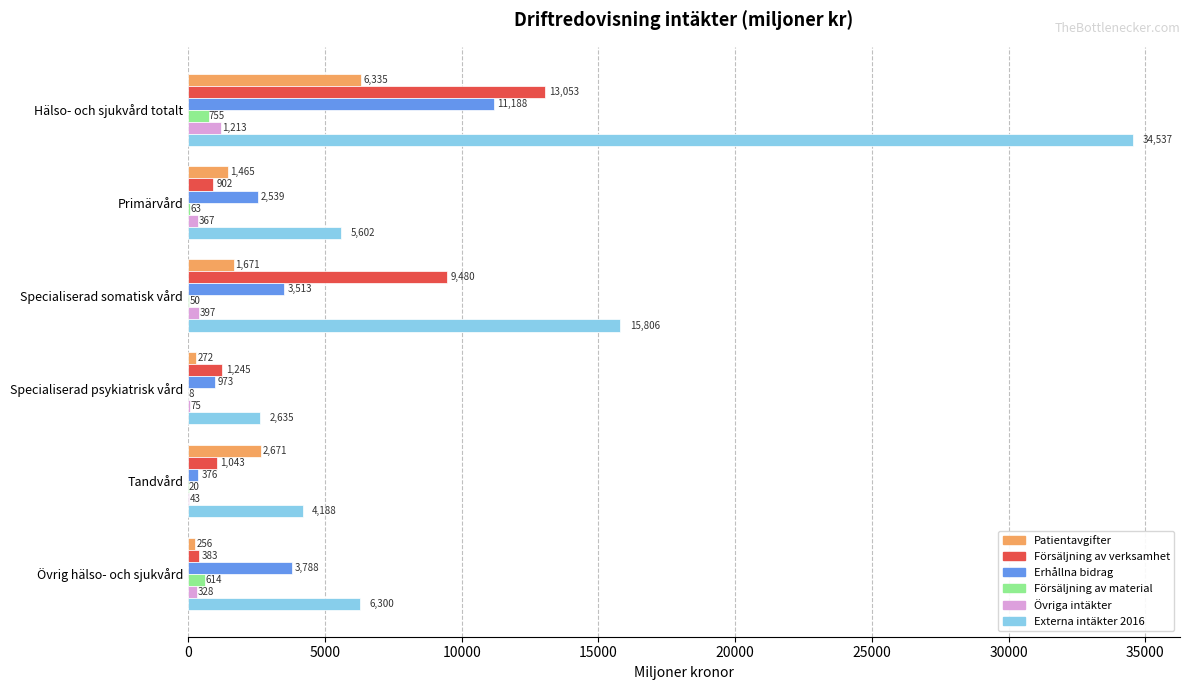

At which label is Försäljning av verksamhet closest to 6718?

Specialiserad somatisk vård